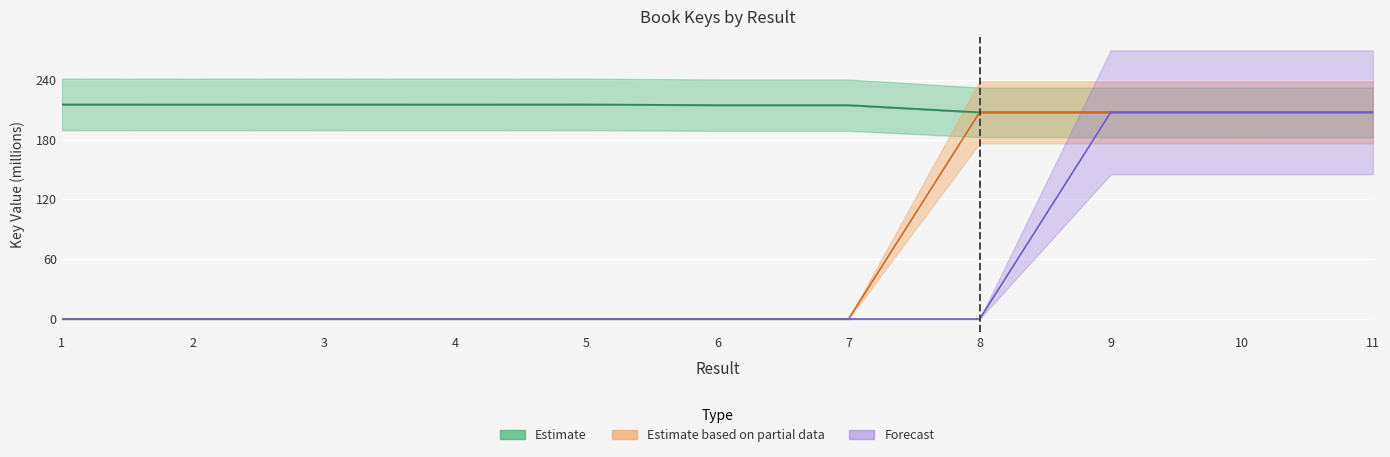

Which series has the widest spread of values?

Estimate based on partial data